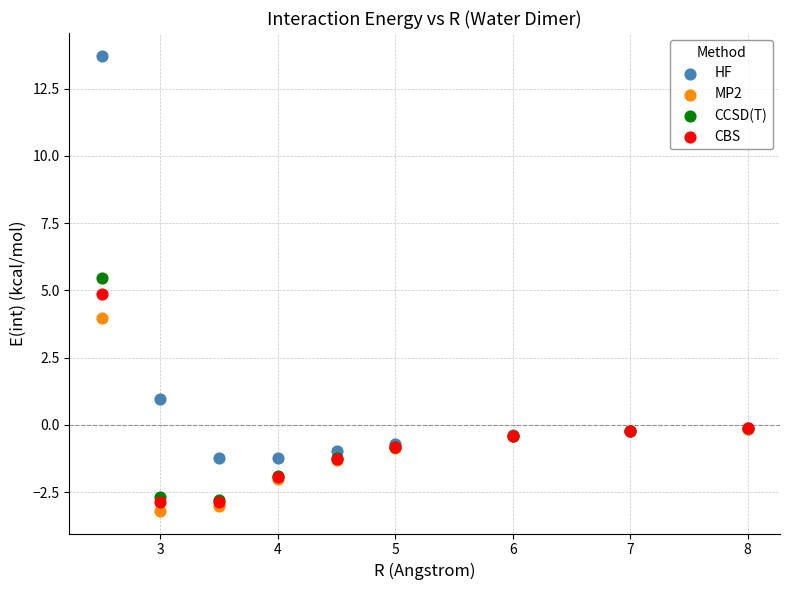

In the HF series, what Y value is closest to 6?

1.0